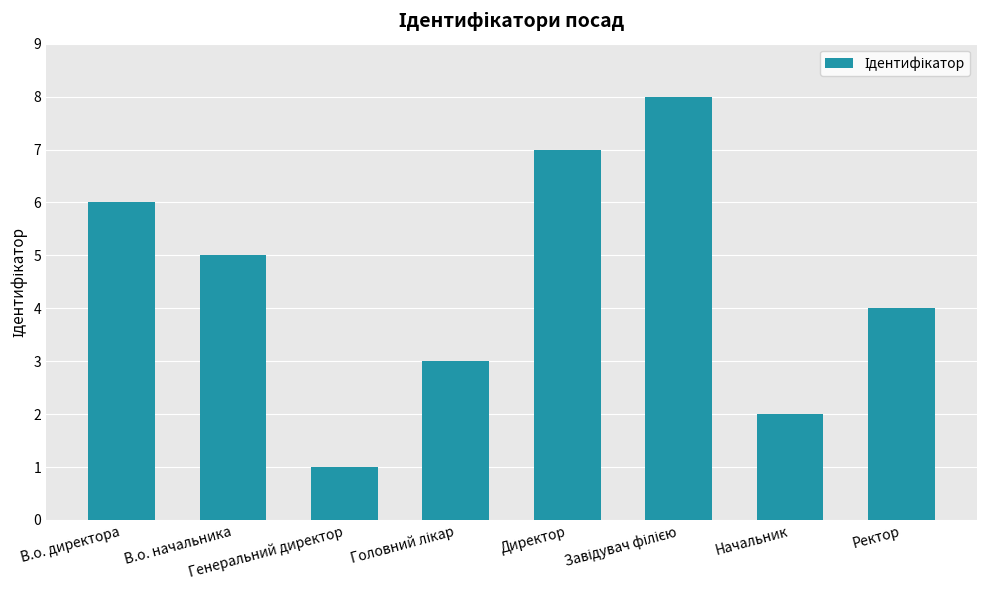

What is the difference between the maximum and minimum values?

7